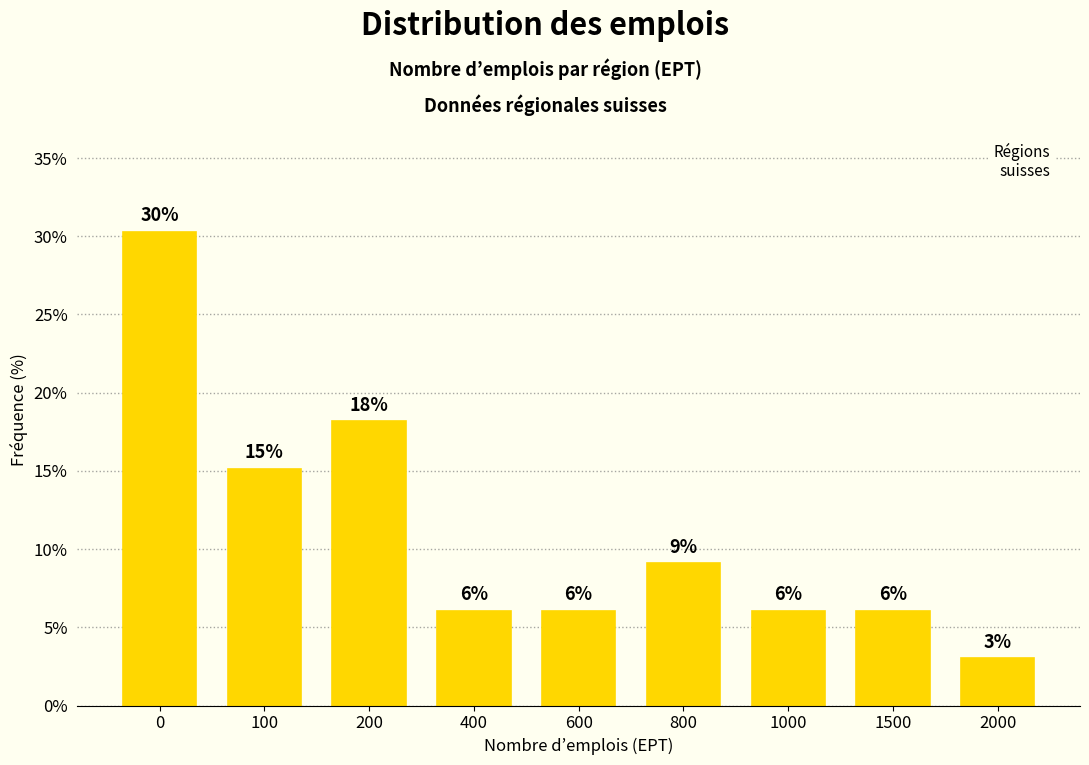

How many bars are there in total?

9